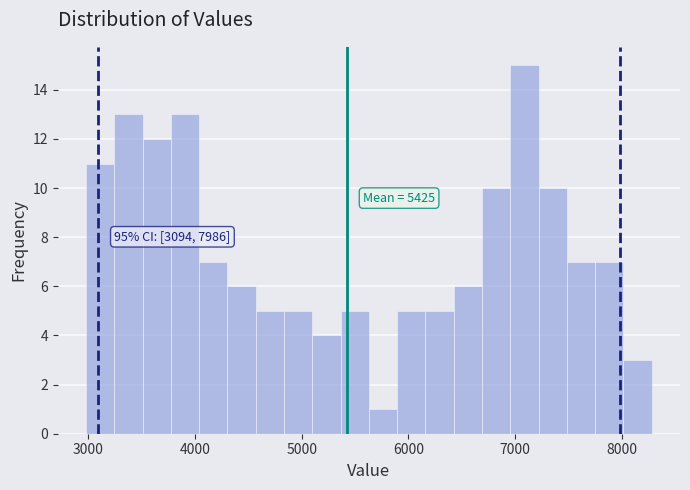

Read against the x-axis, roughly where is the centre of the tallest bar?

7100